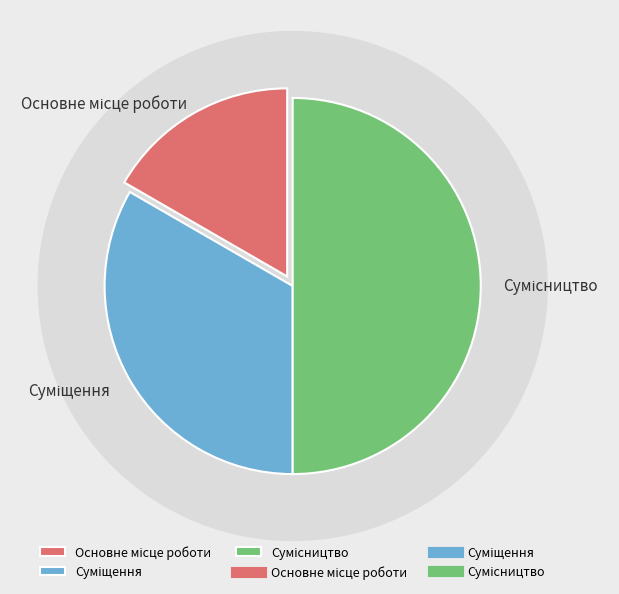

Which slice is the largest?

Сумісництво